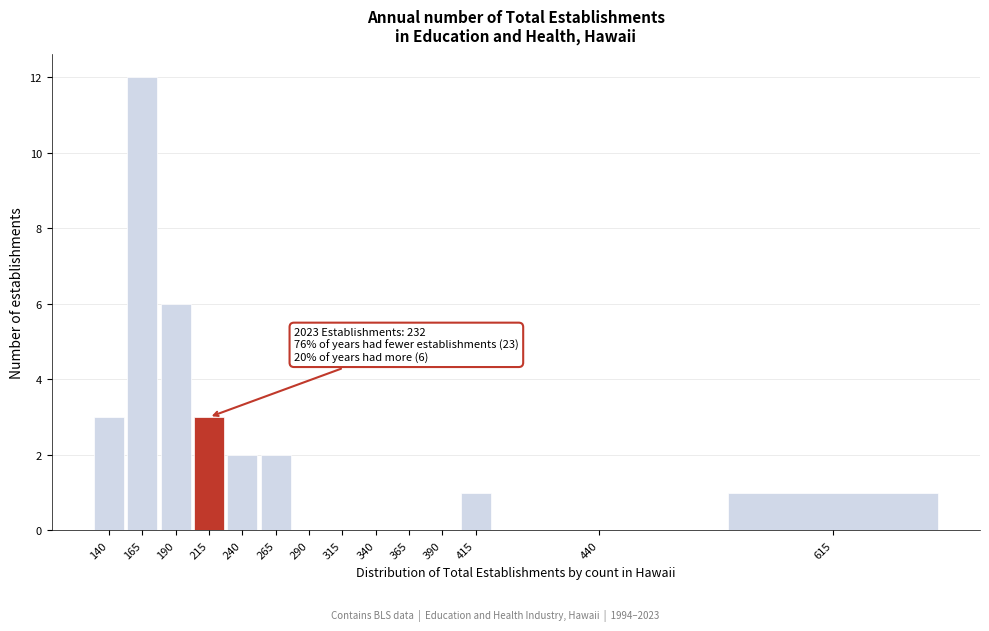

Reading right to left, extract all data points from this chart.

615=1	440=0	415=1	390=0	365=0	340=0	315=0	290=0	265=2	240=2	215=3	190=6	165=12	140=3